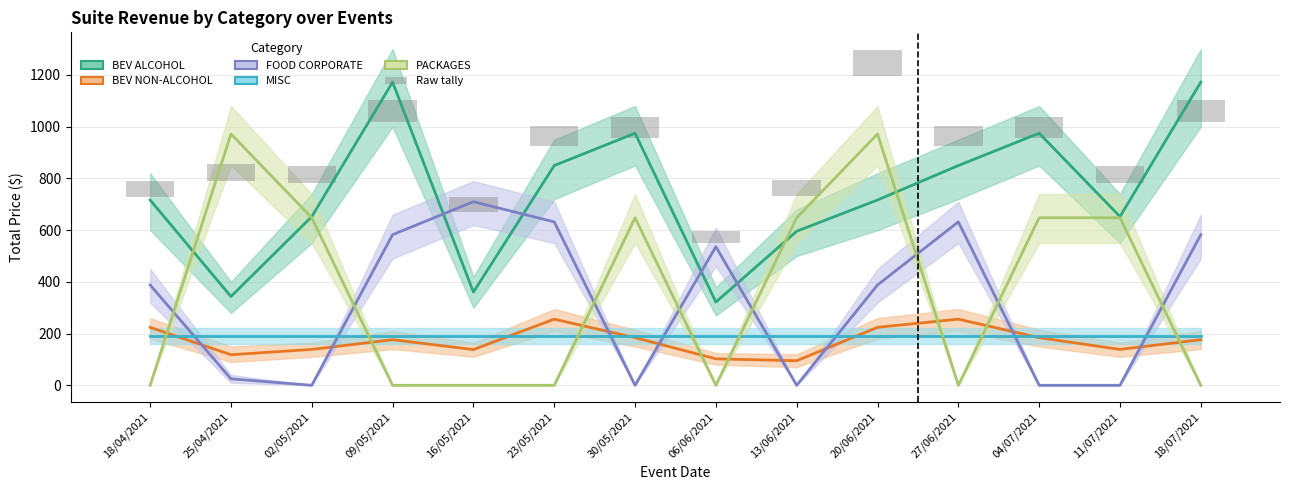

Is it true that Raw tally equals 77.1 at 27/06/2021?

True